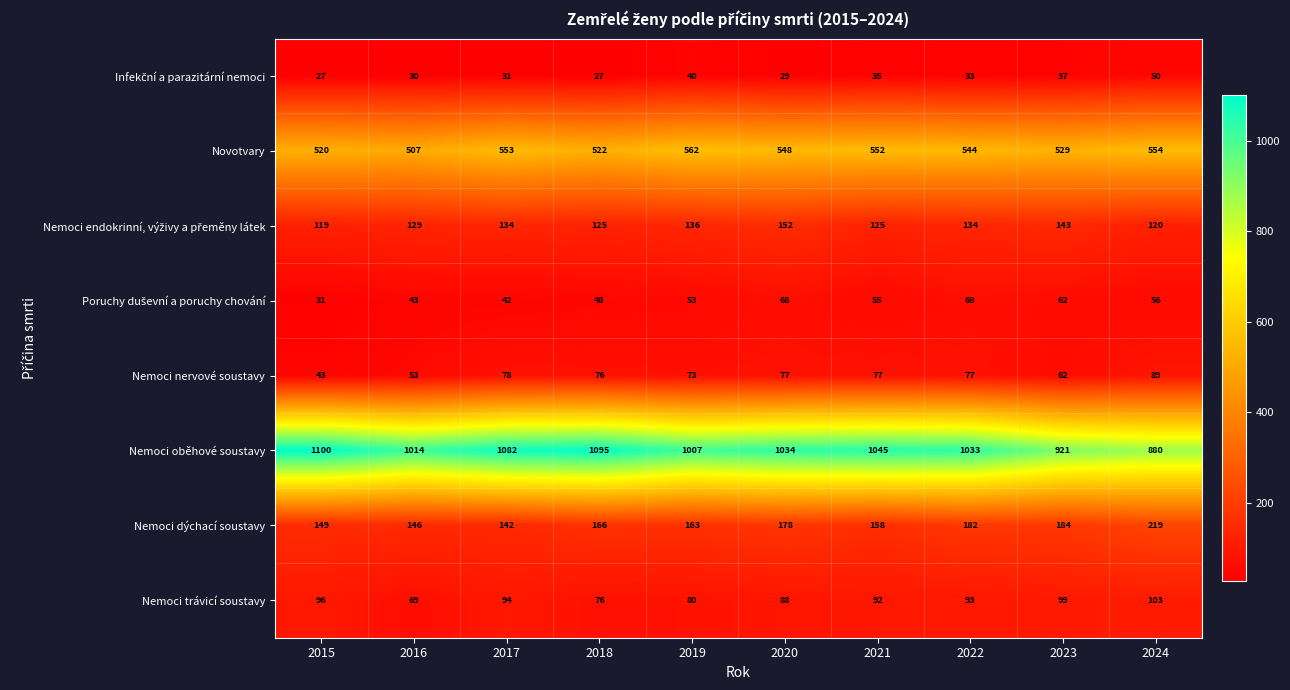

What is the minimum value shown in the chart?

27